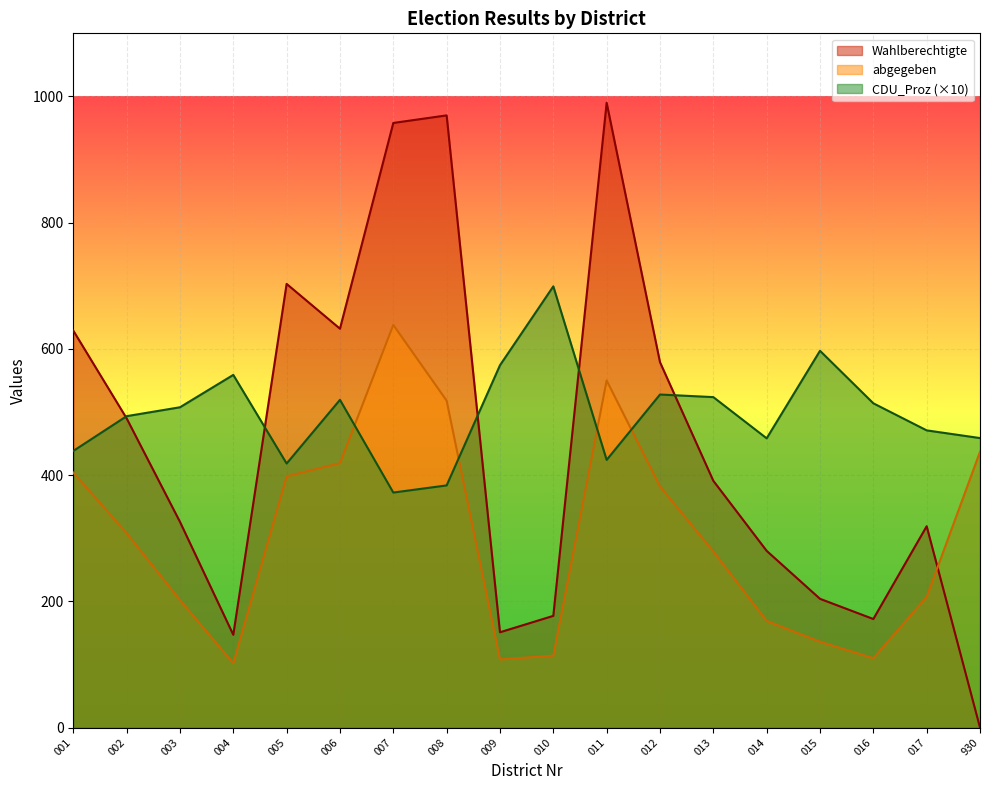

What is the spread (max minus min) of values at 015?

461.0